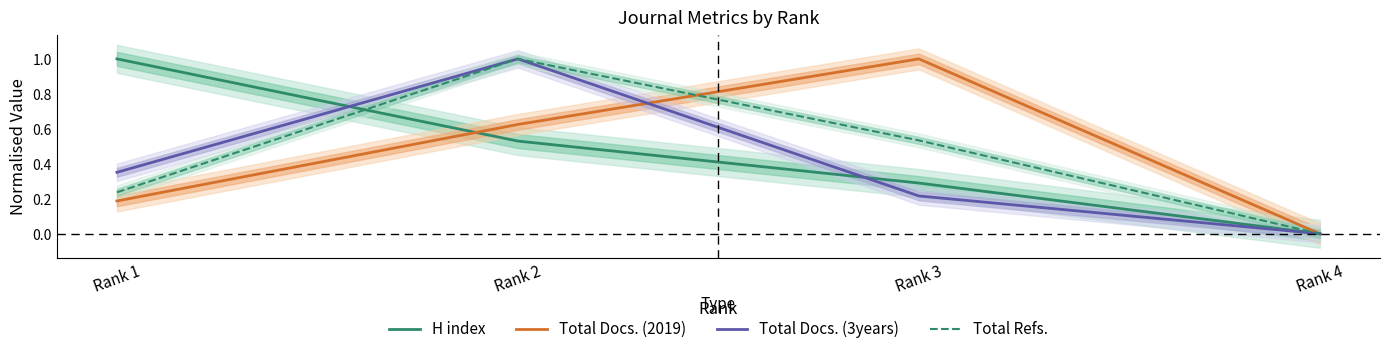

True or false: Total Docs. (2019) has a value of 1.0 at Rank 3.

True